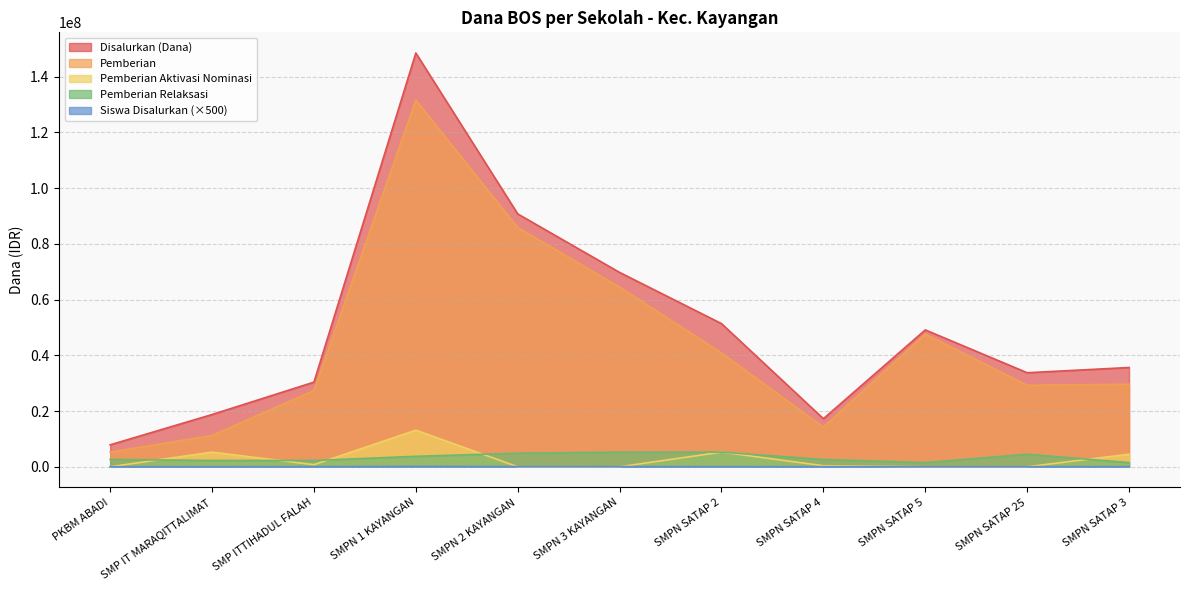

How many interior local valleys does the Pemberian Relaksasi series have?

1